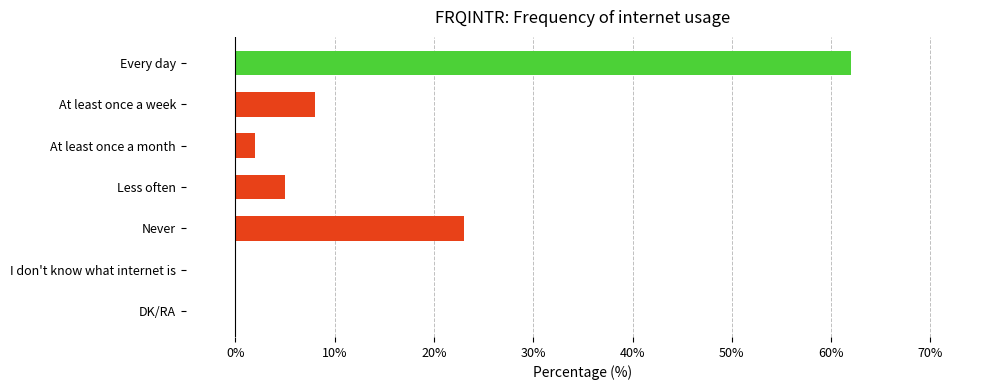

The value at DK/RA is 0. True or false?

True